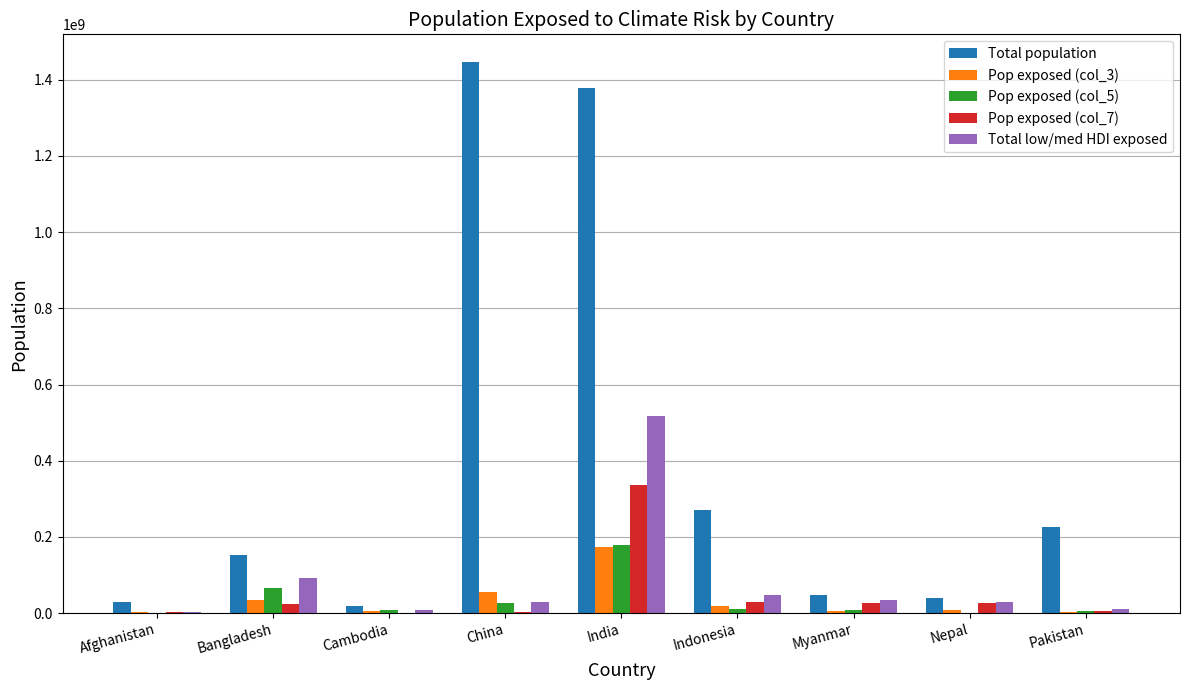

Is the value of Pop exposed (col_5) at China greater than the value of Pop exposed (col_3) at Nepal?

Yes